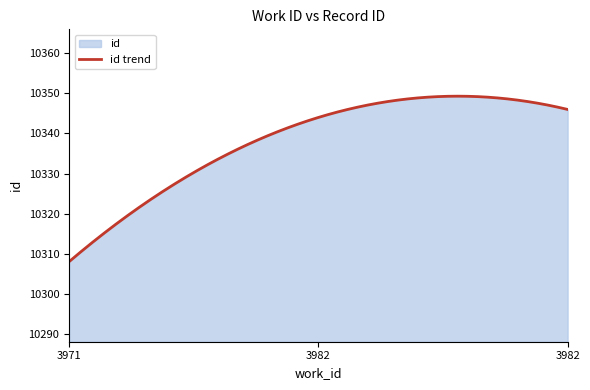

Rank the categories by value from highest to lowest.

3982, 3982, 3971